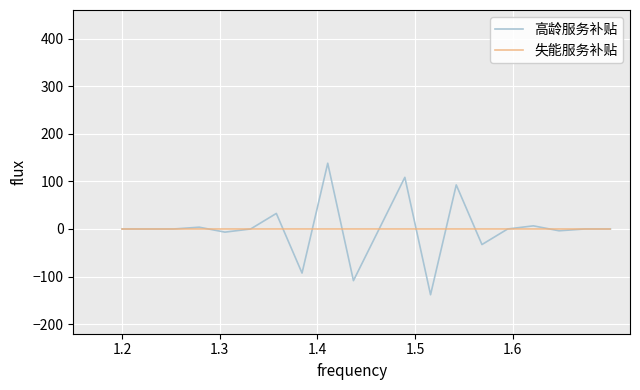

List the series in order of their peak value, lowest first.

失能服务补贴, 高龄服务补贴